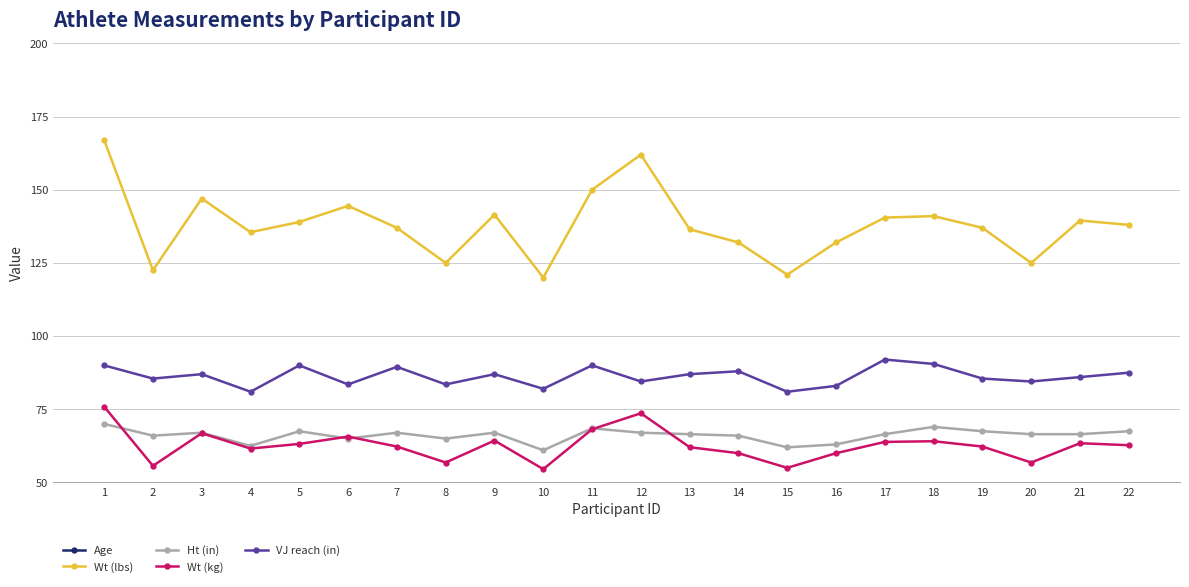

Which series has the largest total across all categories?

Wt (lbs)